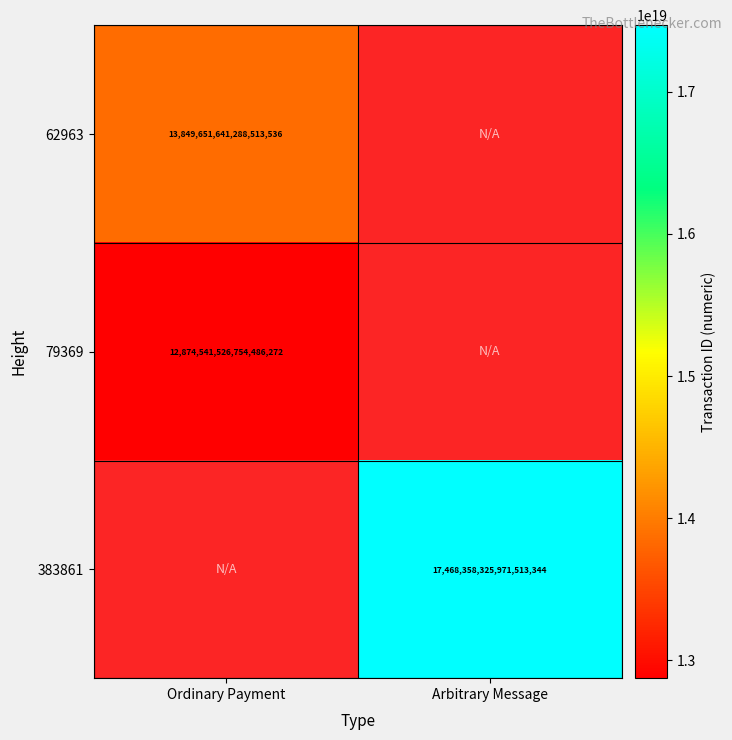

At how many categories does at least one series exceed 15065156813029808128?

1